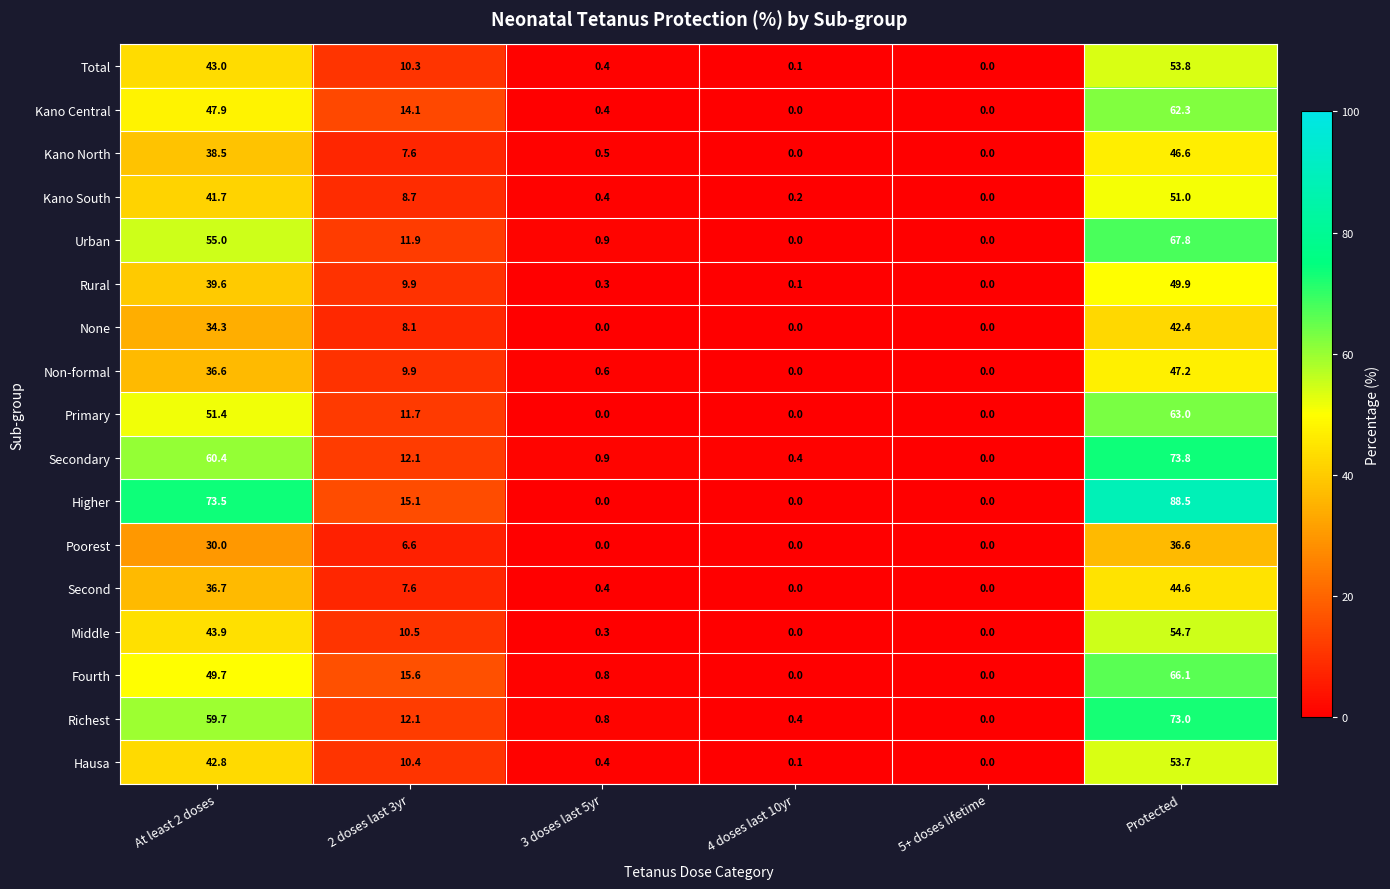

The Hausa series shows 2.7 at 2 doses last 3yr. True or false?

False